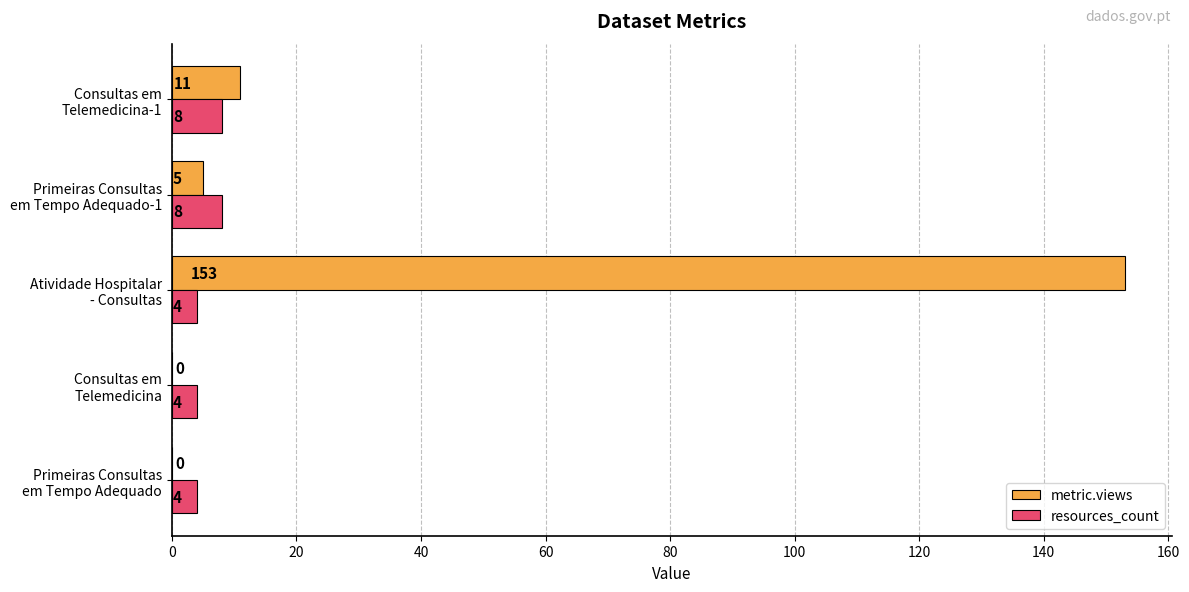

What is the greatest value displayed?

153